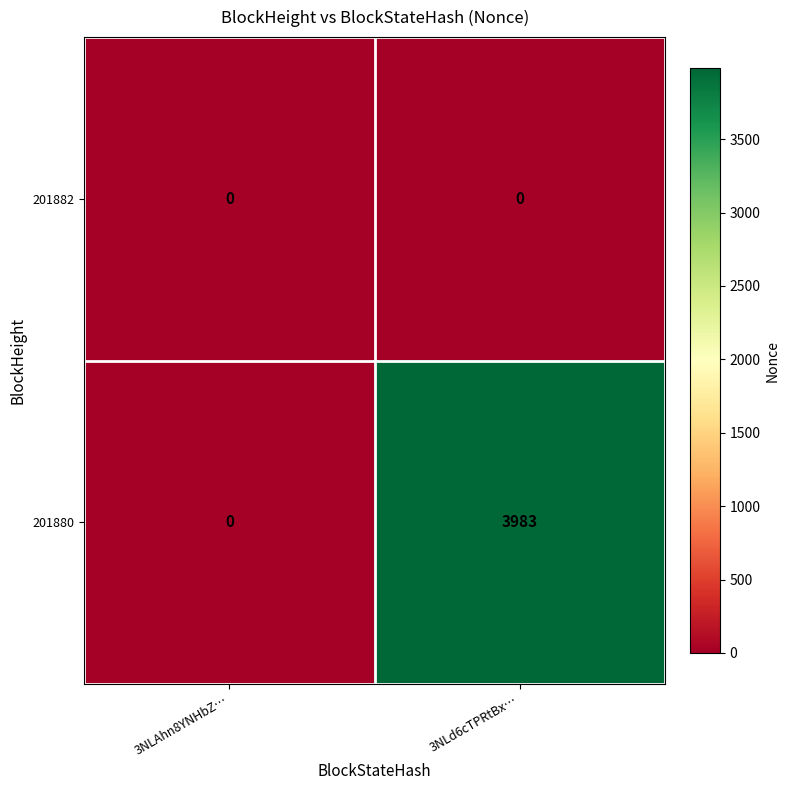

At how many categories does at least one series exceed 113?

1